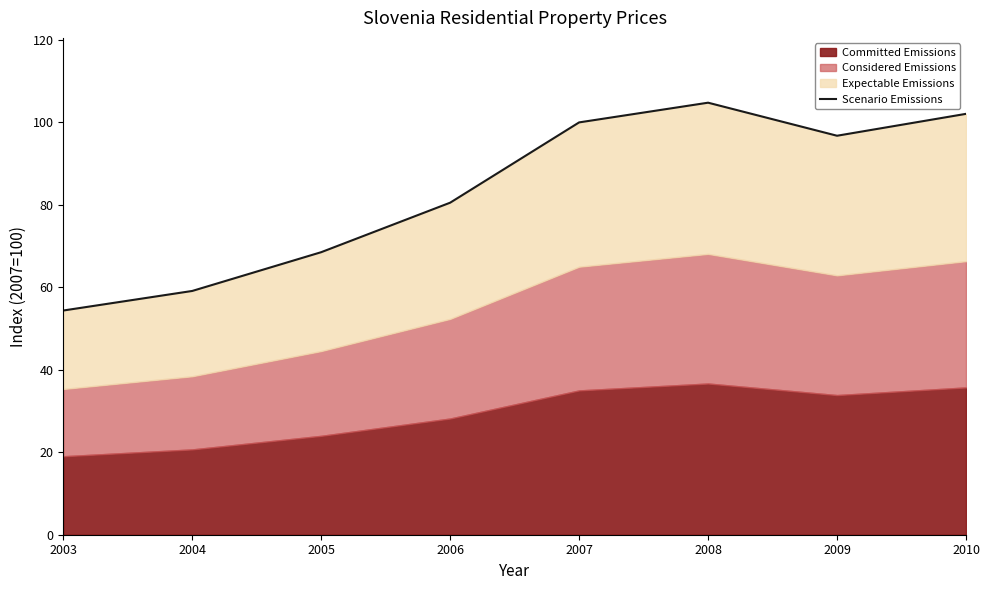

Where is the first local minimum?

2009